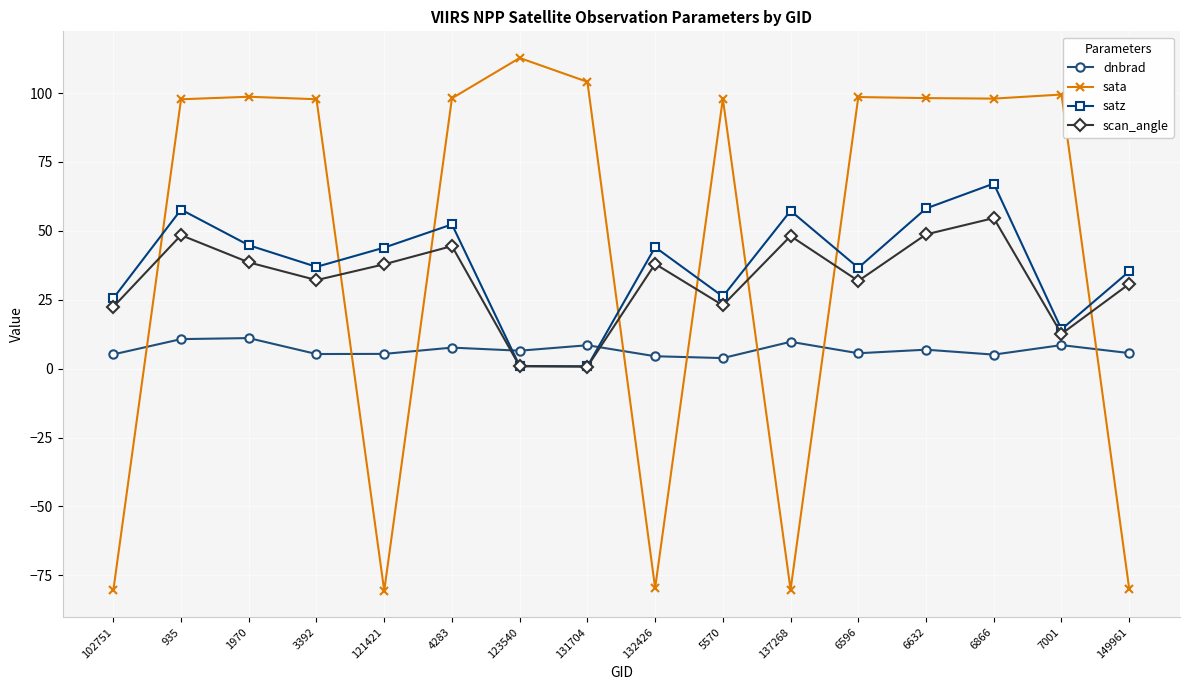

How many distinct data groups are displayed?

4